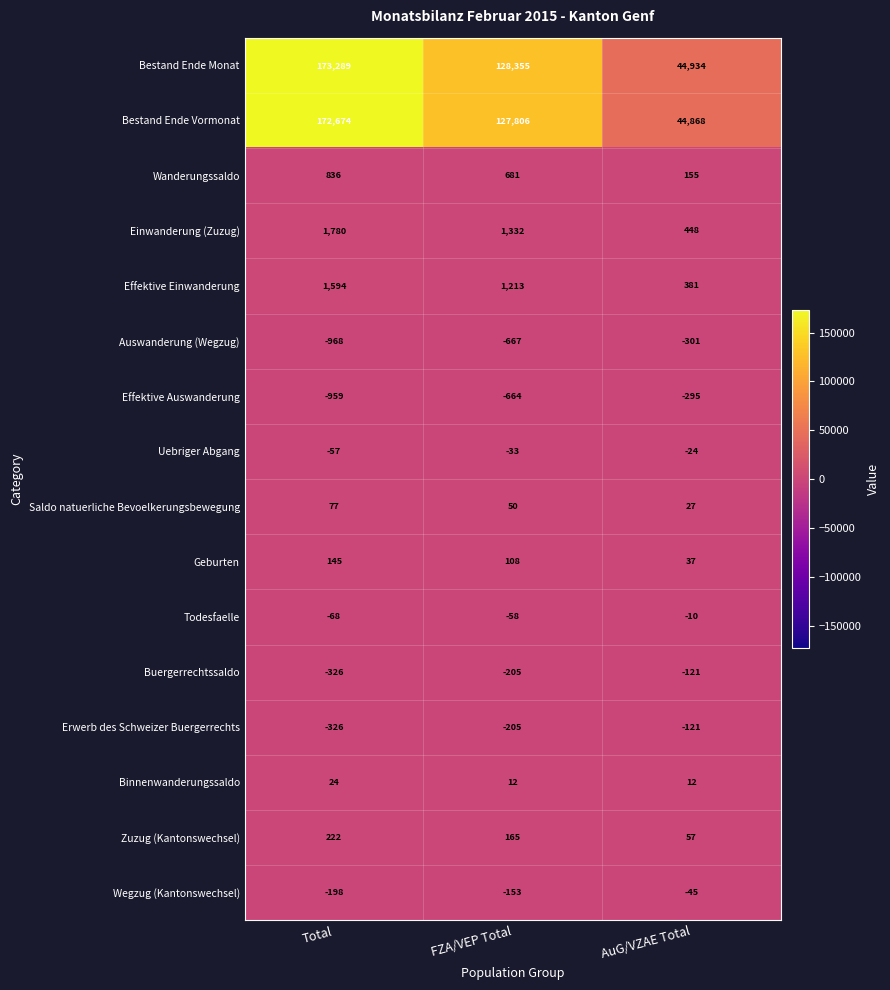

Which series has the largest total across all categories?

Bestand Ende Monat